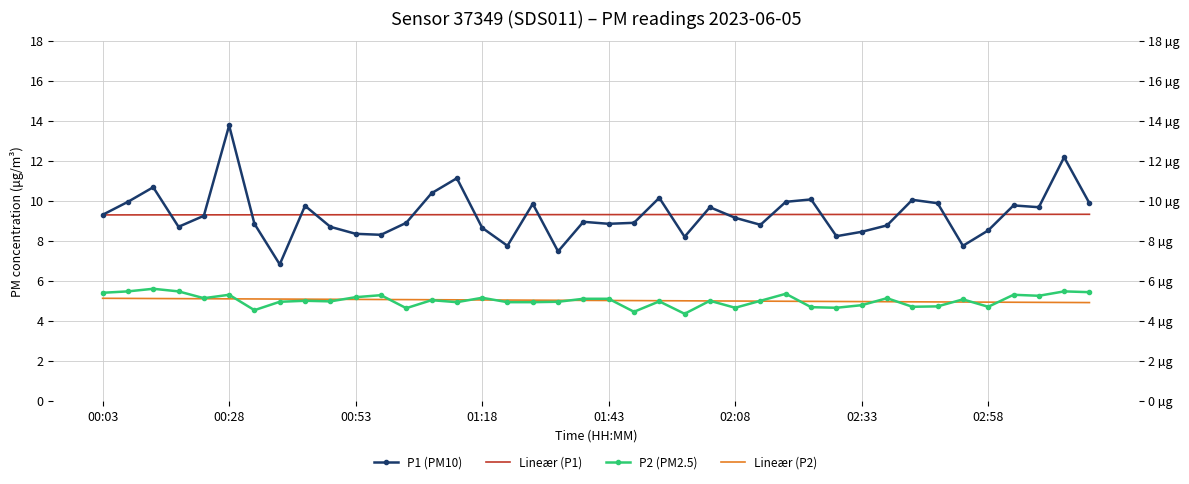

What is the average value of the P2 (PM2.5) series?

5.0